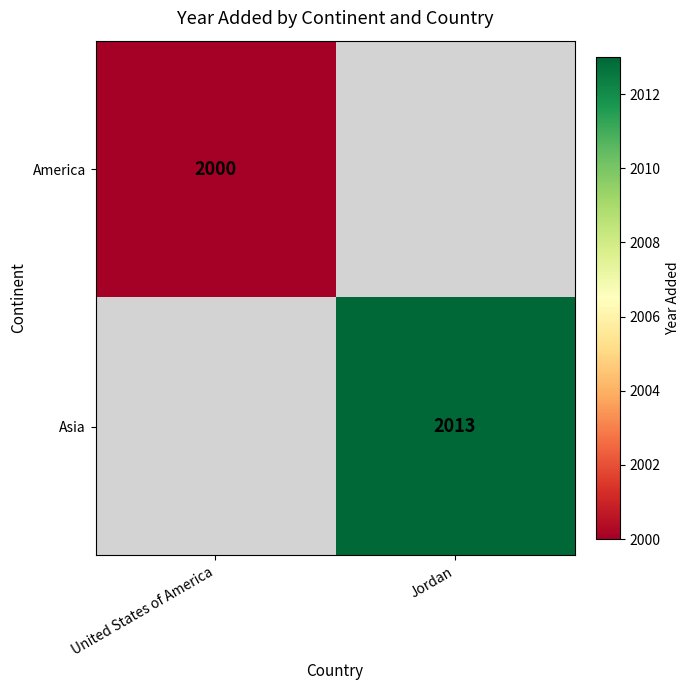

True or false: Asia has a value of 2715 at Jordan.

False